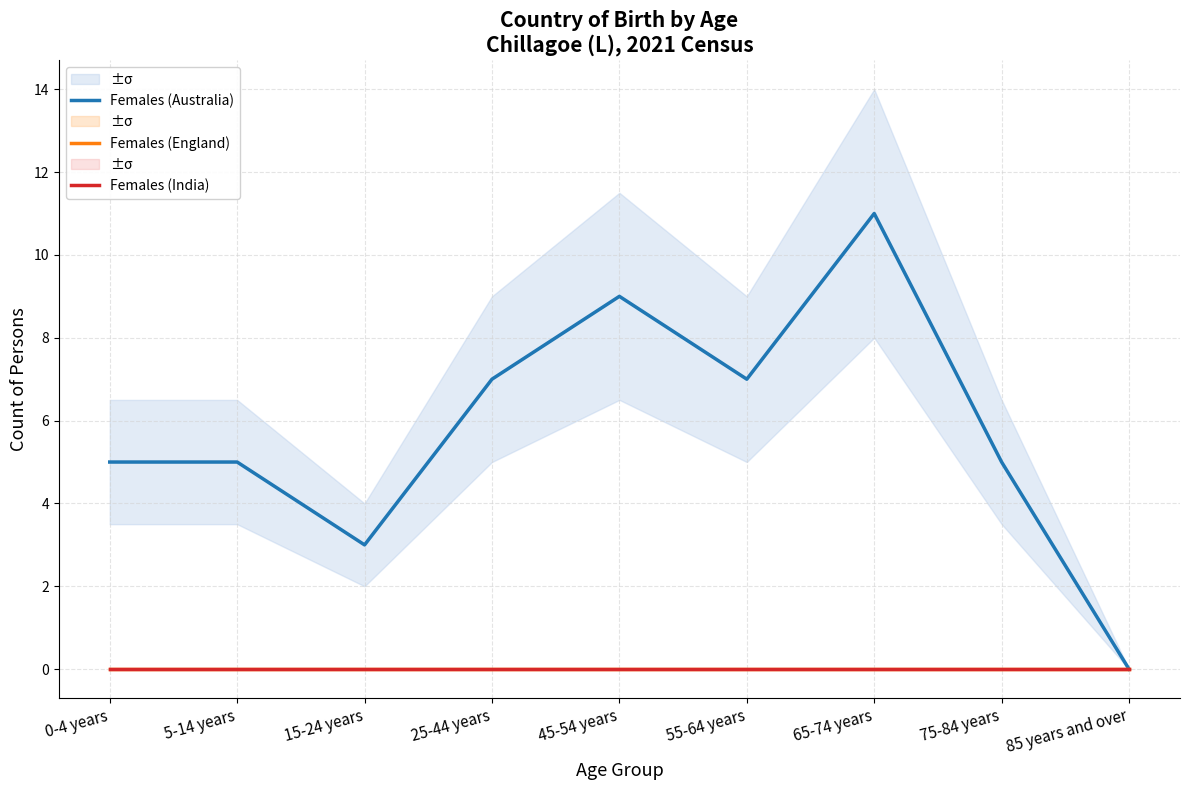

How many data points in Females (Australia) are less than 5?

2